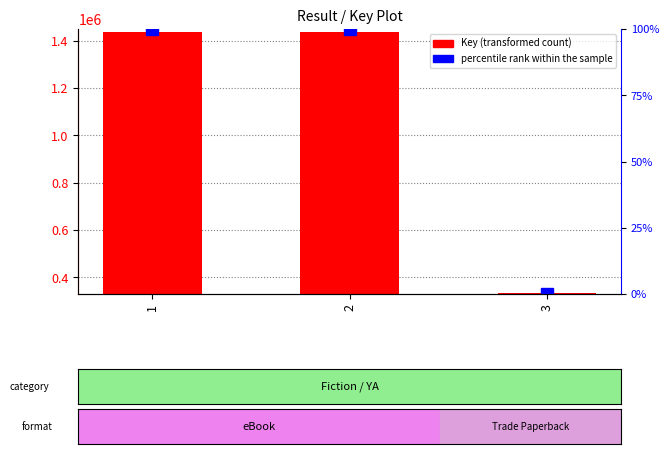

The value of percentile rank within the sample at 2 is 100.0. True or false?

True